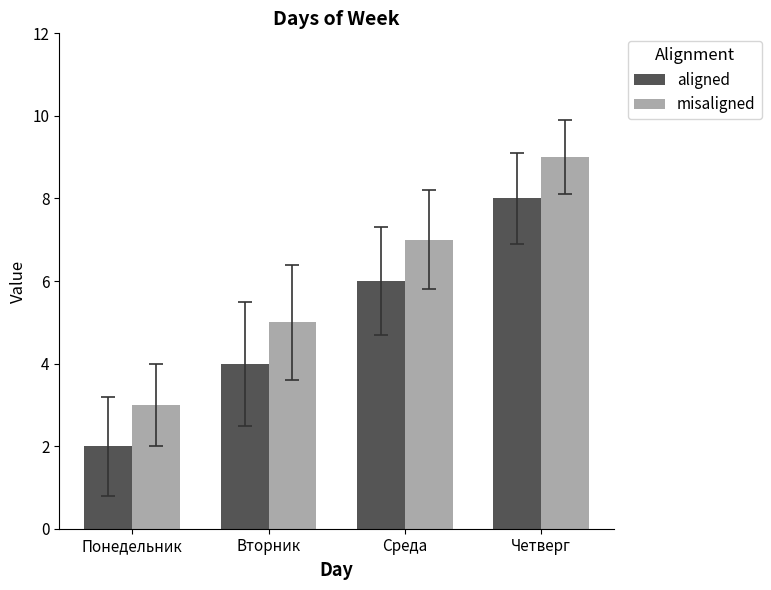

List the series in order of their overall mean, lowest first.

aligned, misaligned